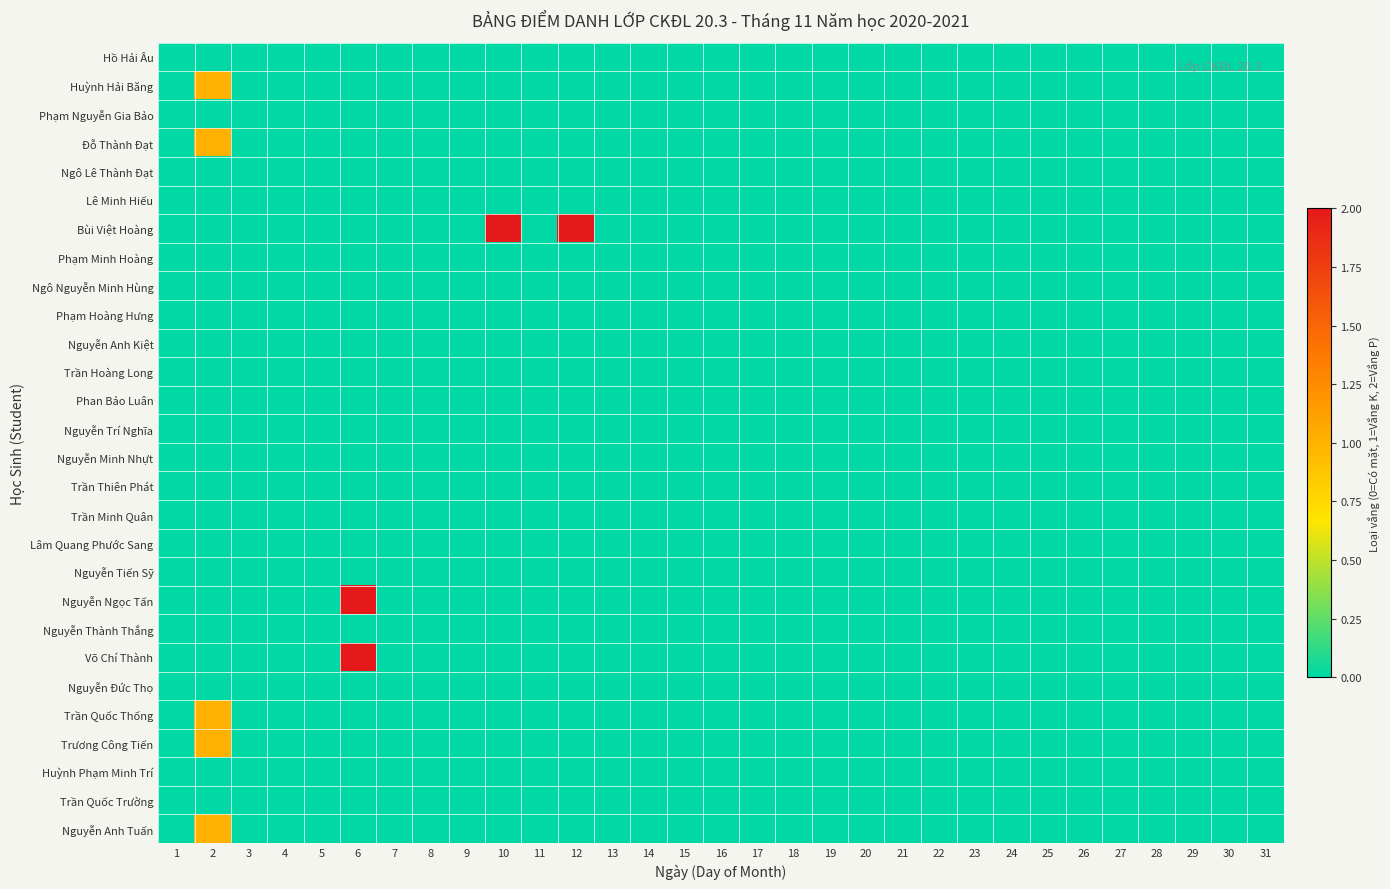

List the series in order of their peak value, lowest first.

Hồ Hải Âu, Phạm Nguyễn Gia Bảo, Ngô Lê Thành Đạt, Lê Minh Hiếu, Phạm Minh Hoàng, Ngô Nguyễn Minh Hùng, Phạm Hoàng Hưng, Nguyễn Anh Kiệt, Trần Hoàng Long, Phan Bảo Luân, Nguyễn Trí Nghĩa, Nguyễn Minh Nhựt, Trần Thiên Phát, Trần Minh Quân, Lâm Quang Phước Sang, Nguyễn Tiến Sỹ, Nguyễn Thành Thắng, Nguyễn Đức Thọ, Huỳnh Phạm Minh Trí, Trần Quốc Trường, Huỳnh Hải Băng, Đỗ Thành Đạt, Trần Quốc Thống, Trương Công Tiến, Nguyễn Anh Tuấn, Bùi Việt Hoàng, Nguyễn Ngọc Tấn, Võ Chí Thành